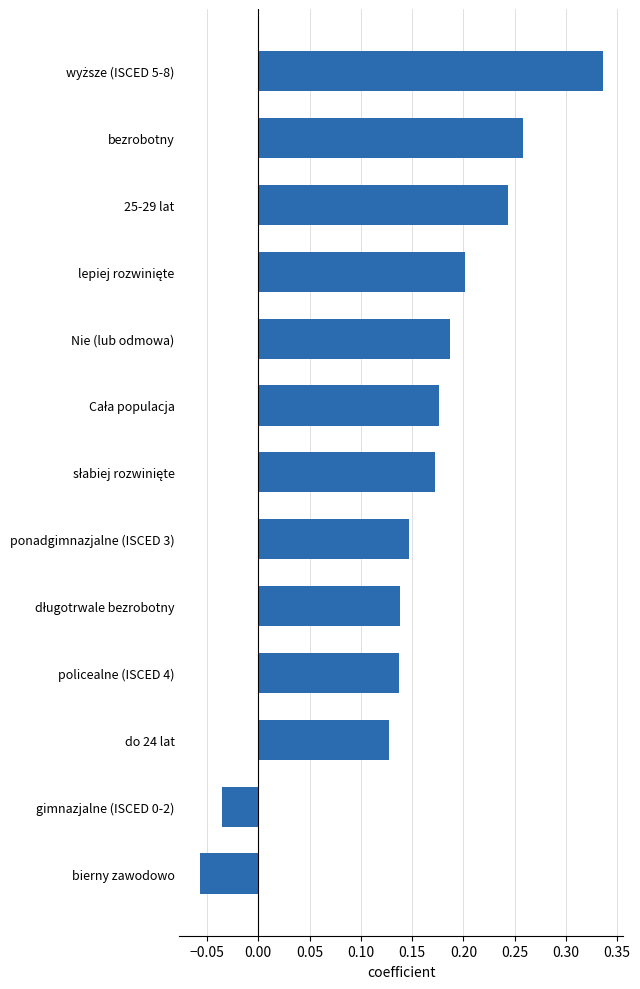

Is it true that the value at ponadgimnazjalne (ISCED 3) is 0.2?

False